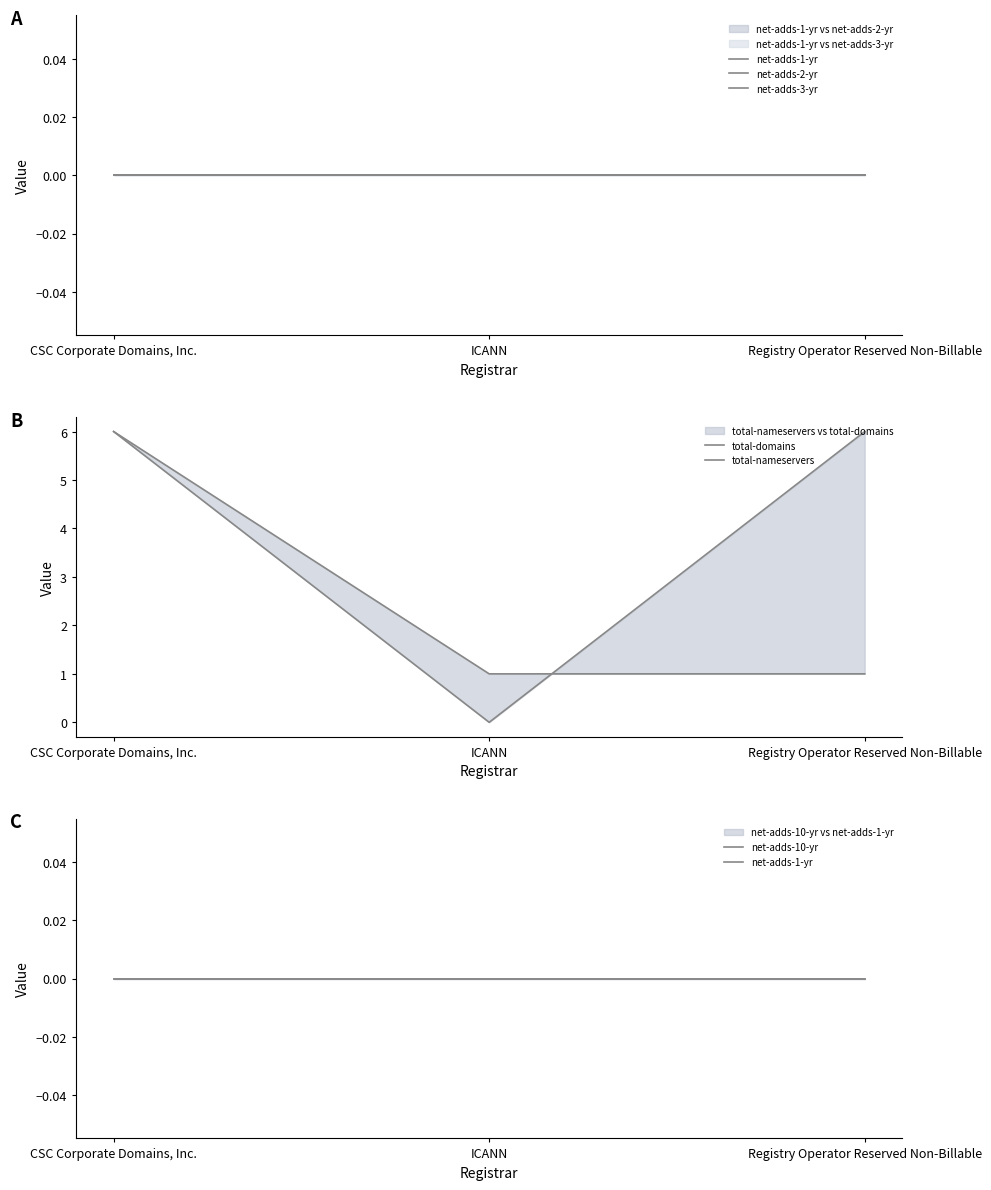

The total-domains series shows 8 at CSC Corporate Domains, Inc.. True or false?

False